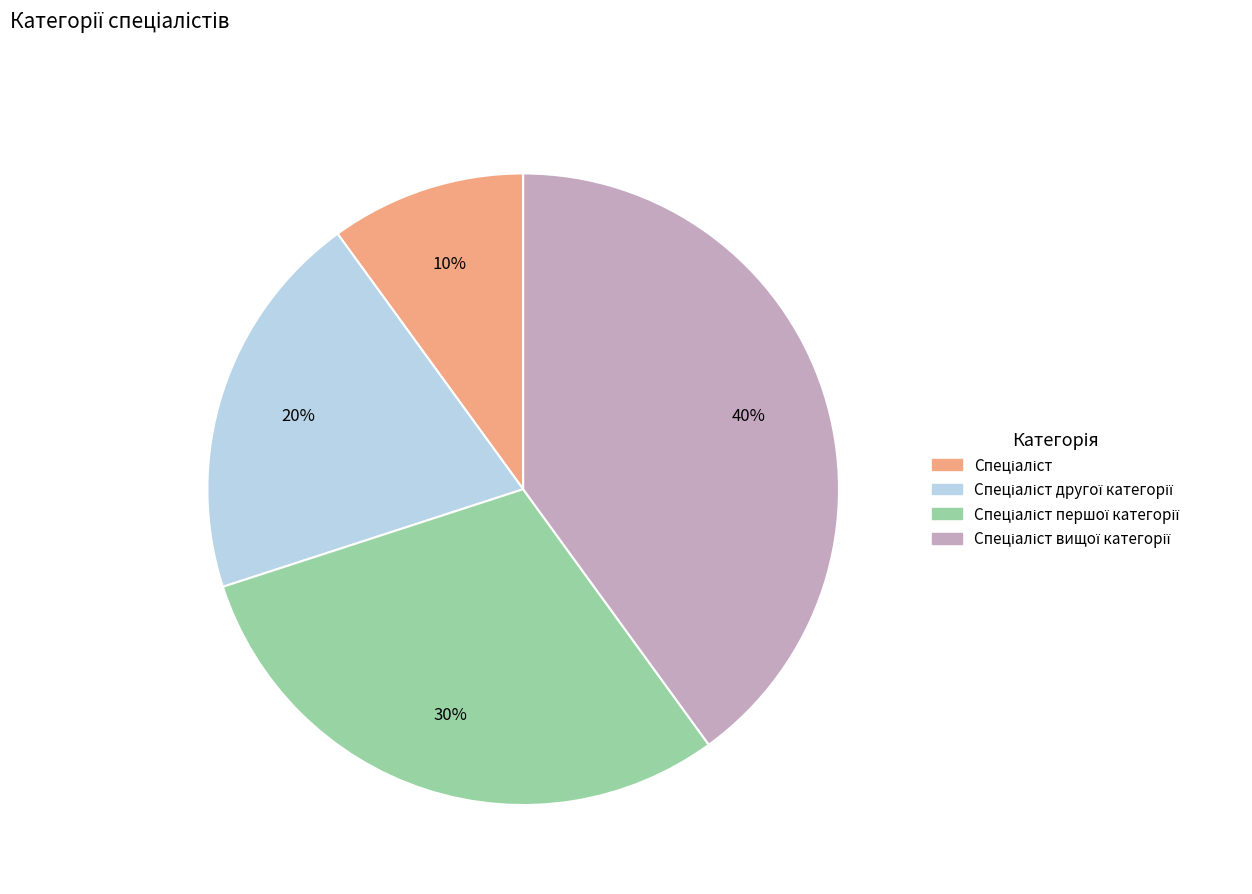

To the nearest percent, what is the average slice percentage?

25%